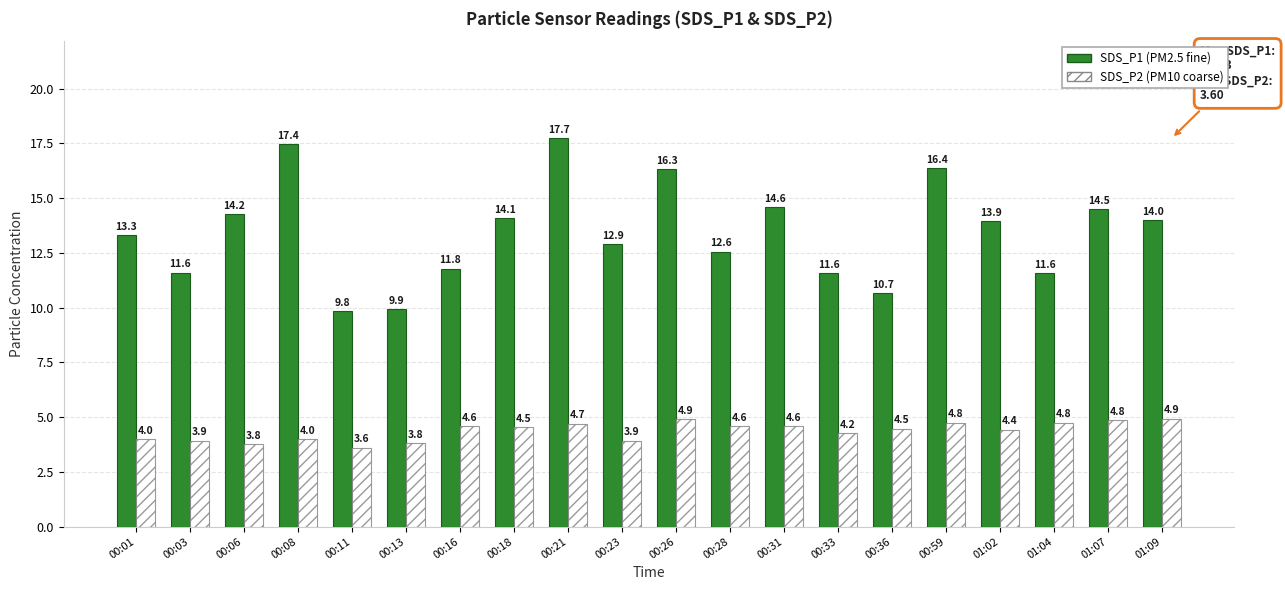

What is the smallest value displayed?

3.6